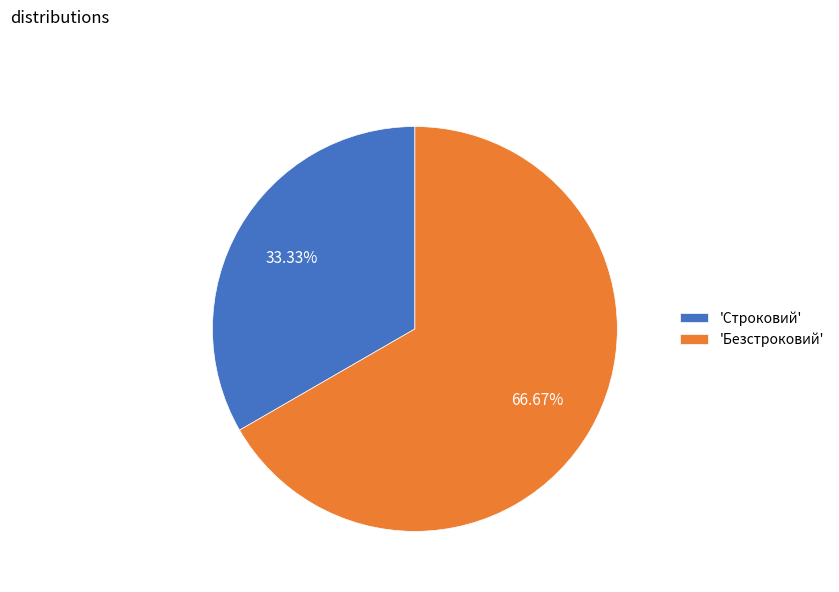

Between 'Безстроковий' and 'Строковий', which is larger?

'Безстроковий'